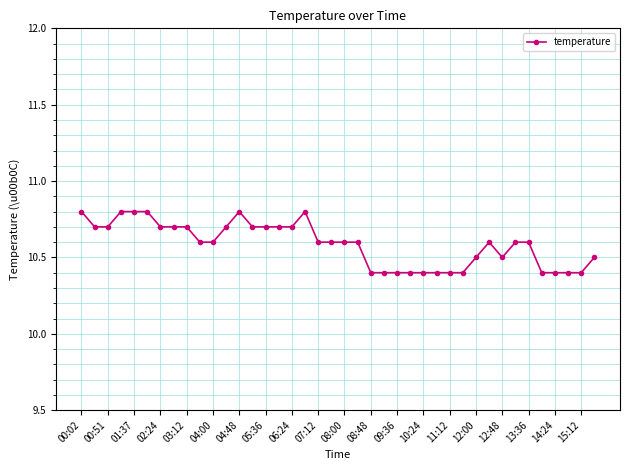

Count the values in the range 10 to 11.

40